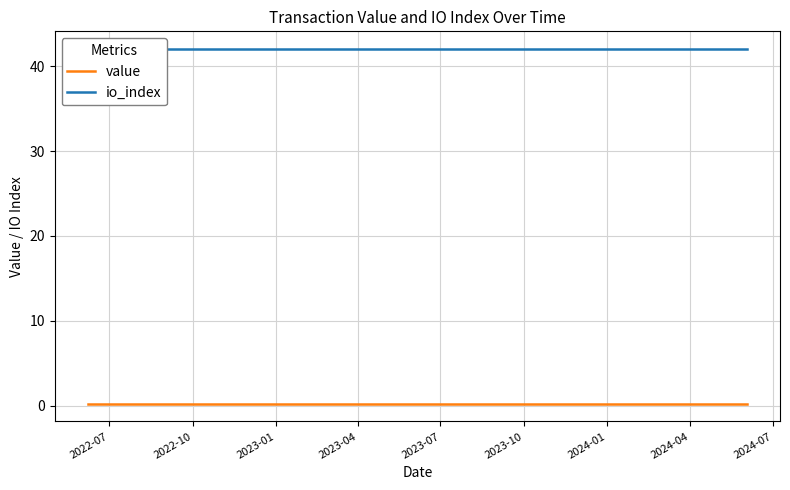

What is the value of the io_index point at the 7th from the left?

42.0